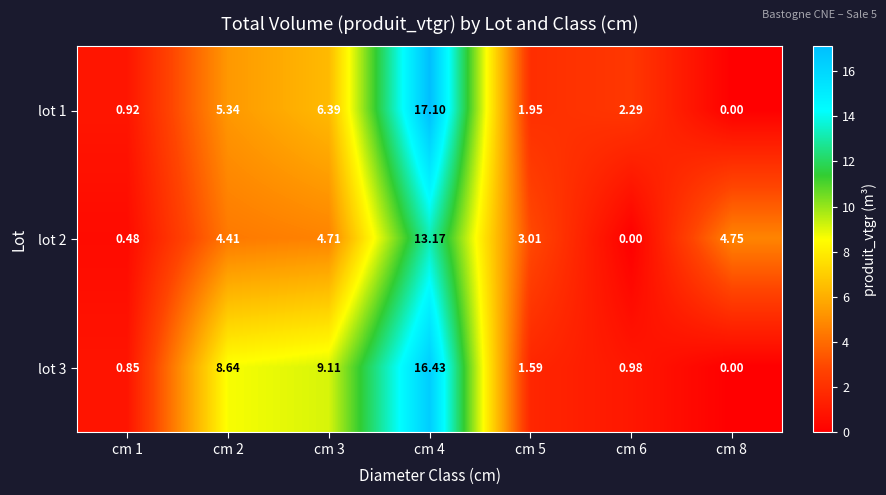

Which category has the highest value across all series?

cm 4